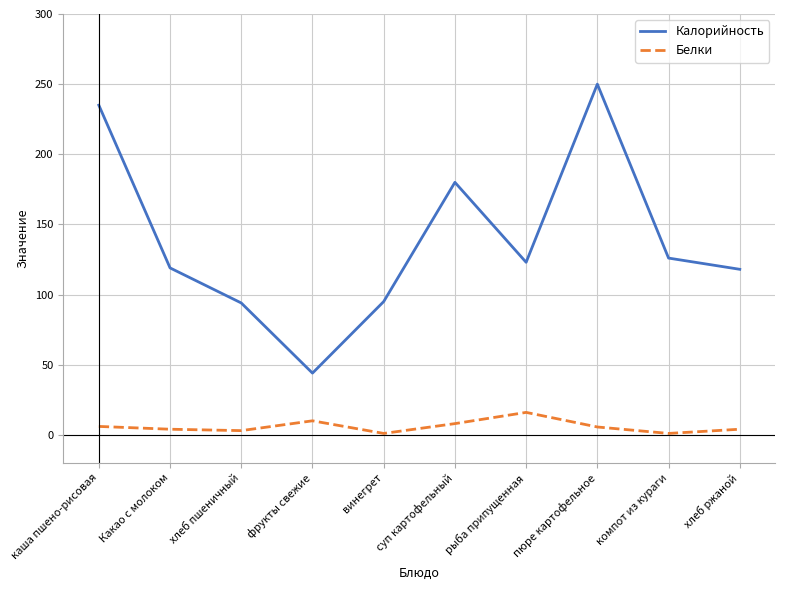

How many interior local valleys does the Калорийность series have?

2